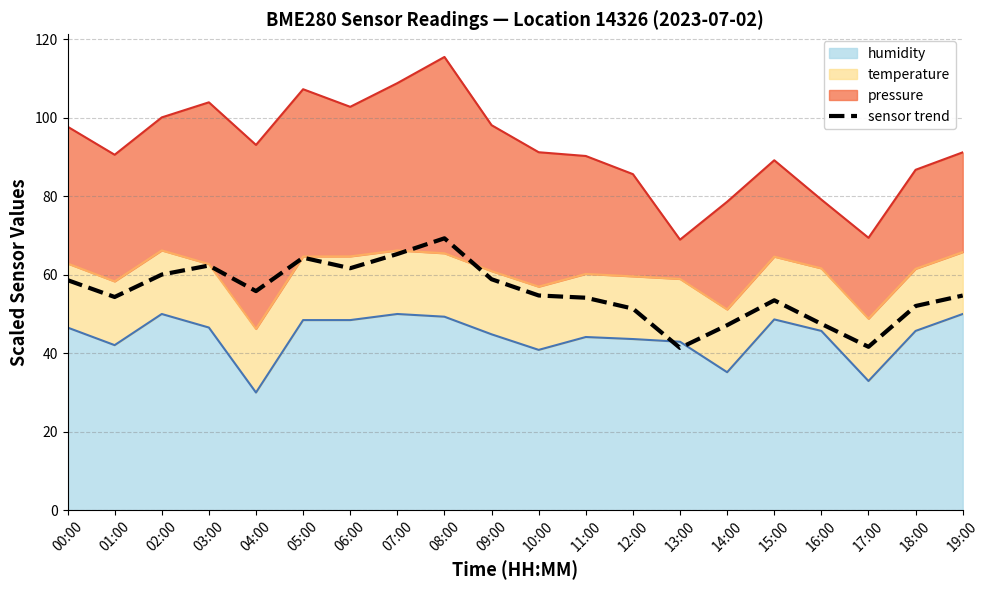

Reading left to right, what are all the values shown in this chart?

58.6	54.3	60.0	62.3	55.8	64.3	61.7	65.3	69.3	58.9	54.7	54.1	51.4	41.4	47.2	53.5	47.5	41.6	52.0	54.7